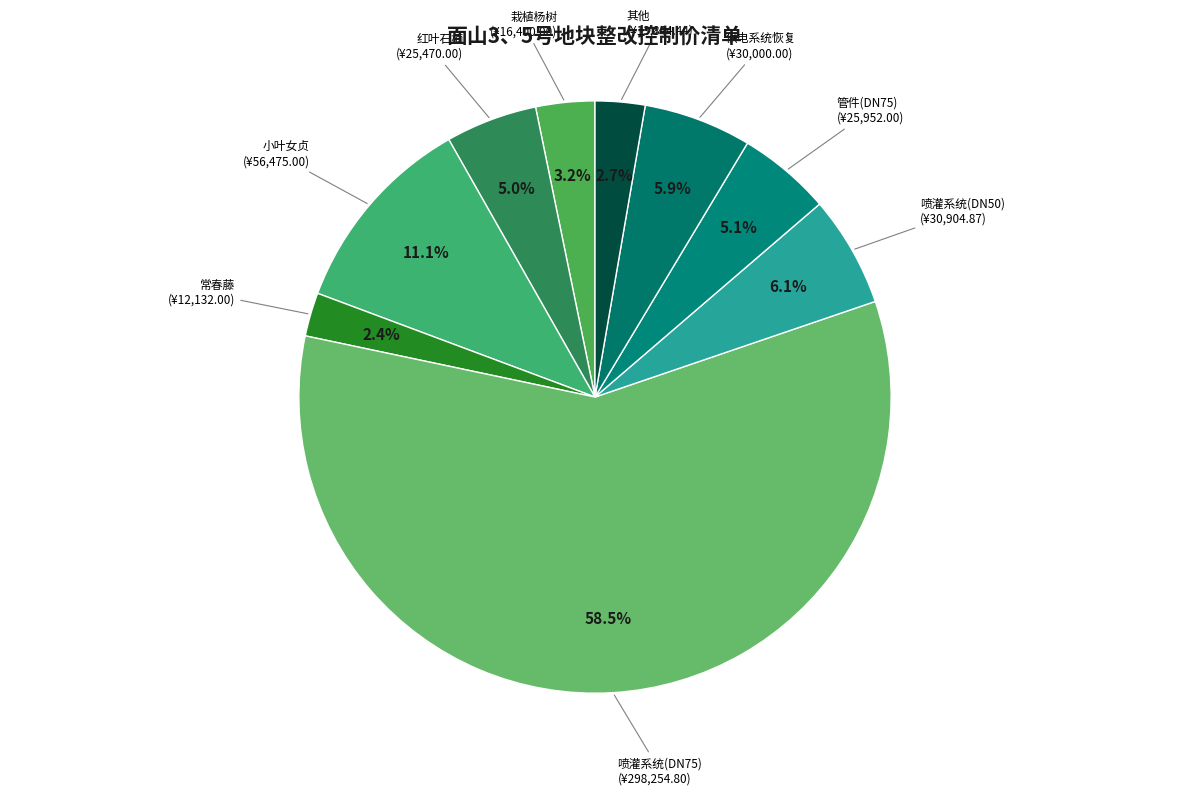

To the nearest percent, what is the difference between the largest and smallest slice percentages?

56%